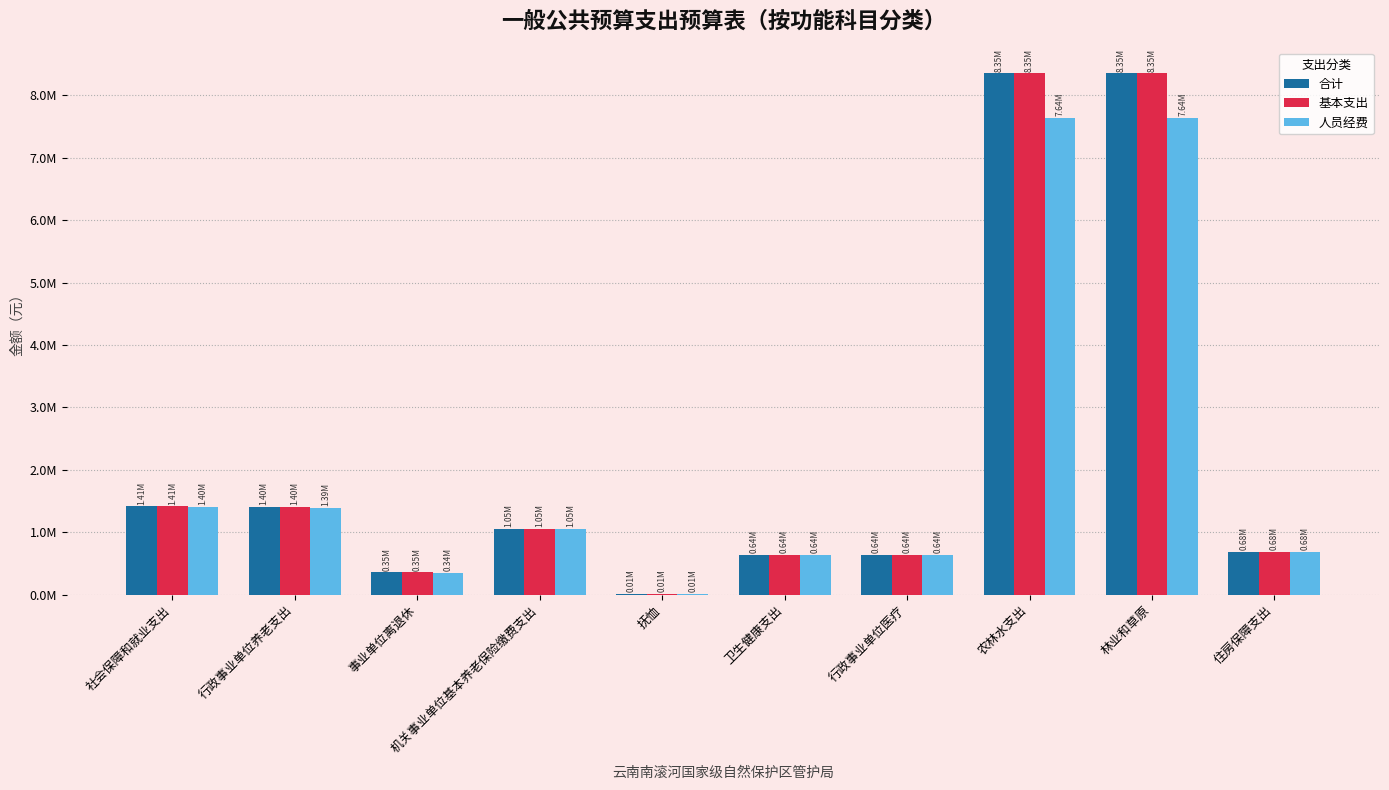

What is the total value across all series at 农林水支出?

24341899.6